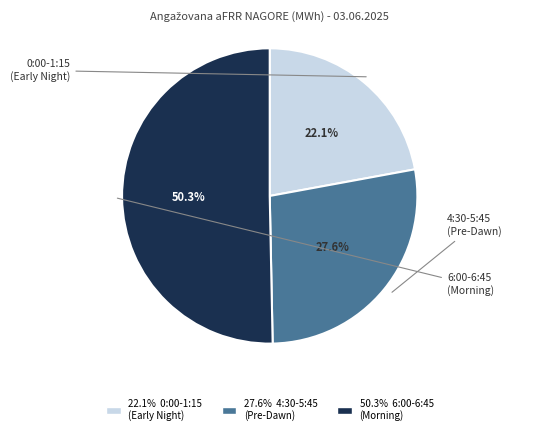

Count the number of slices in the pie.

3